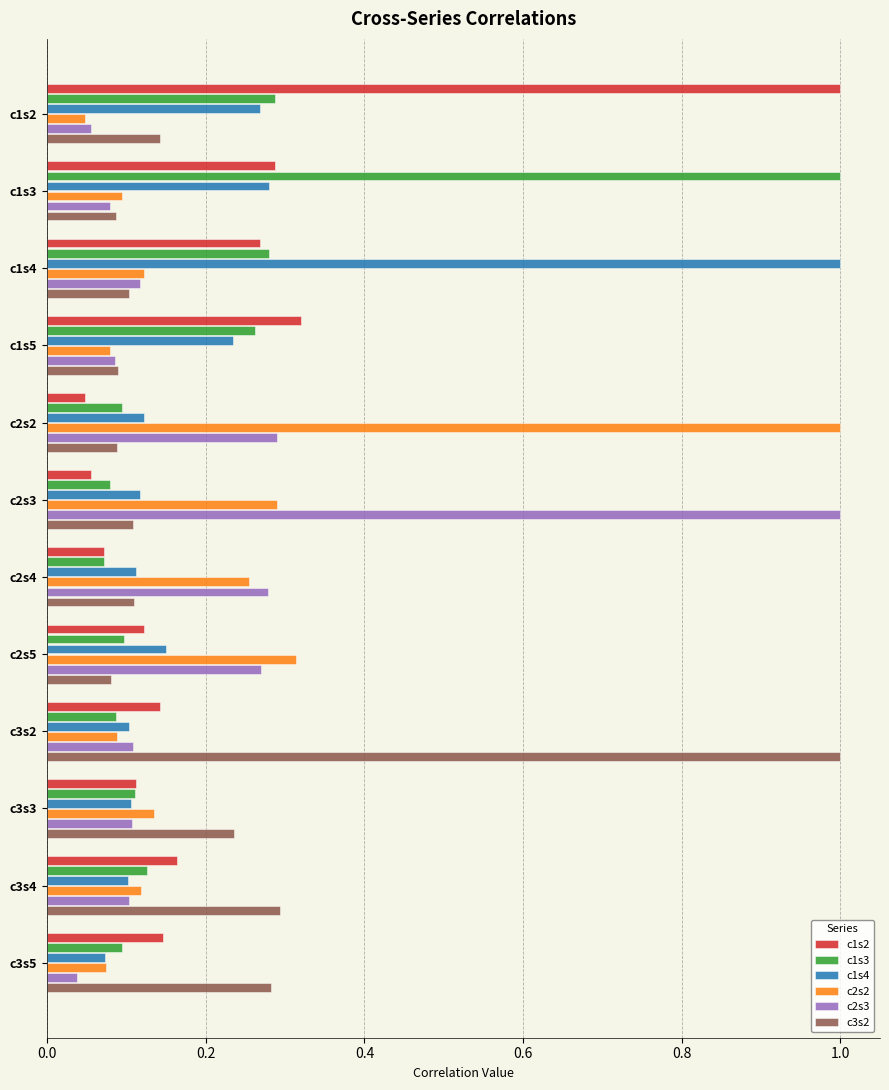

Which category has the lowest value in the c2s2 series?

c1s2